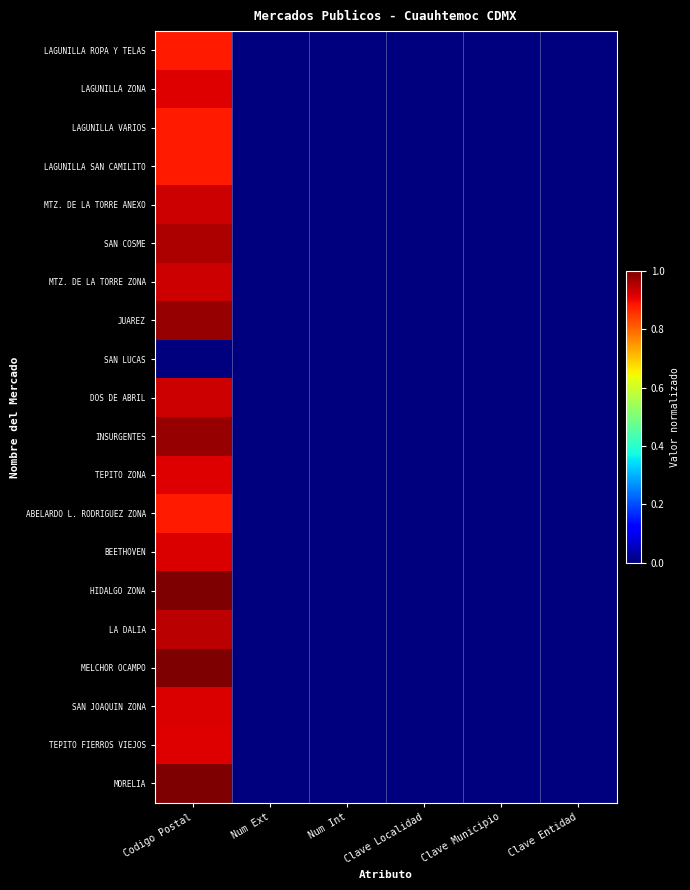

Between Codigo Postal and Num Ext, which is larger?

Codigo Postal